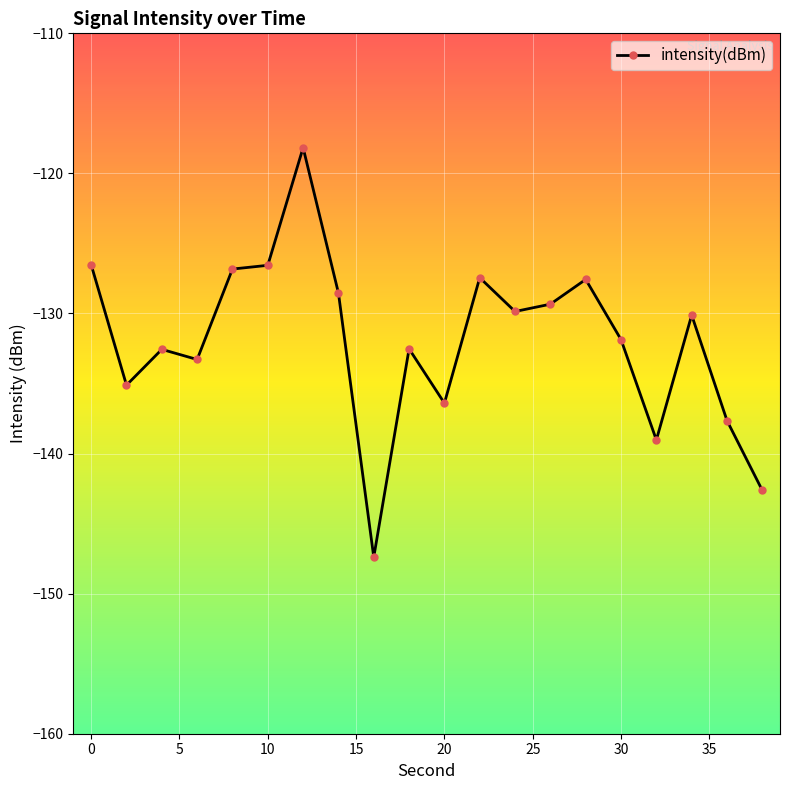

What is the smallest value displayed?

-147.4